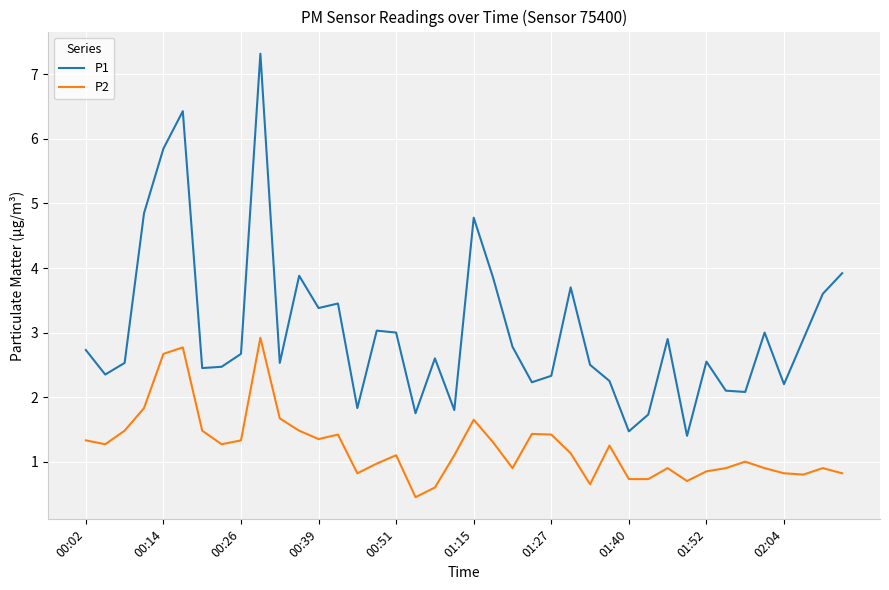

True or false: P1 and P2 intersect in this chart.

False